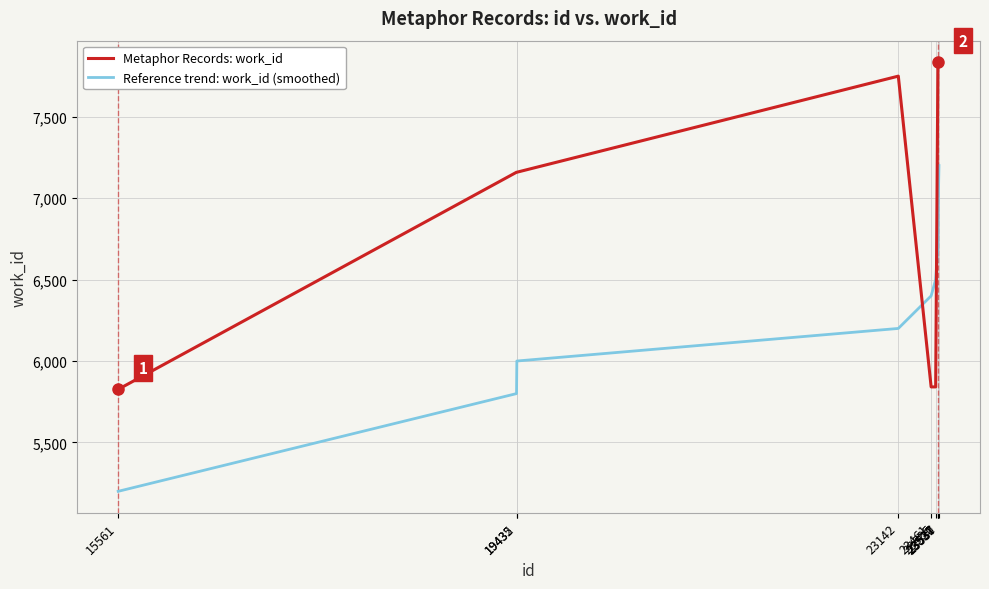

How many times do Reference trend: work_id (smoothed) and Metaphor Records: work_id cross each other?

2